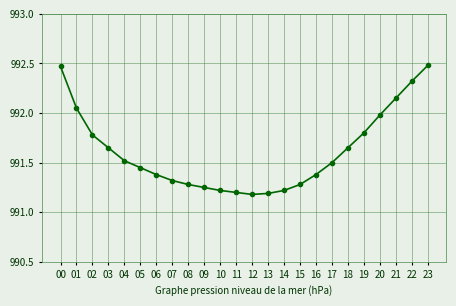

What is the ratio of the value at 22 to the value at 01?

1.0